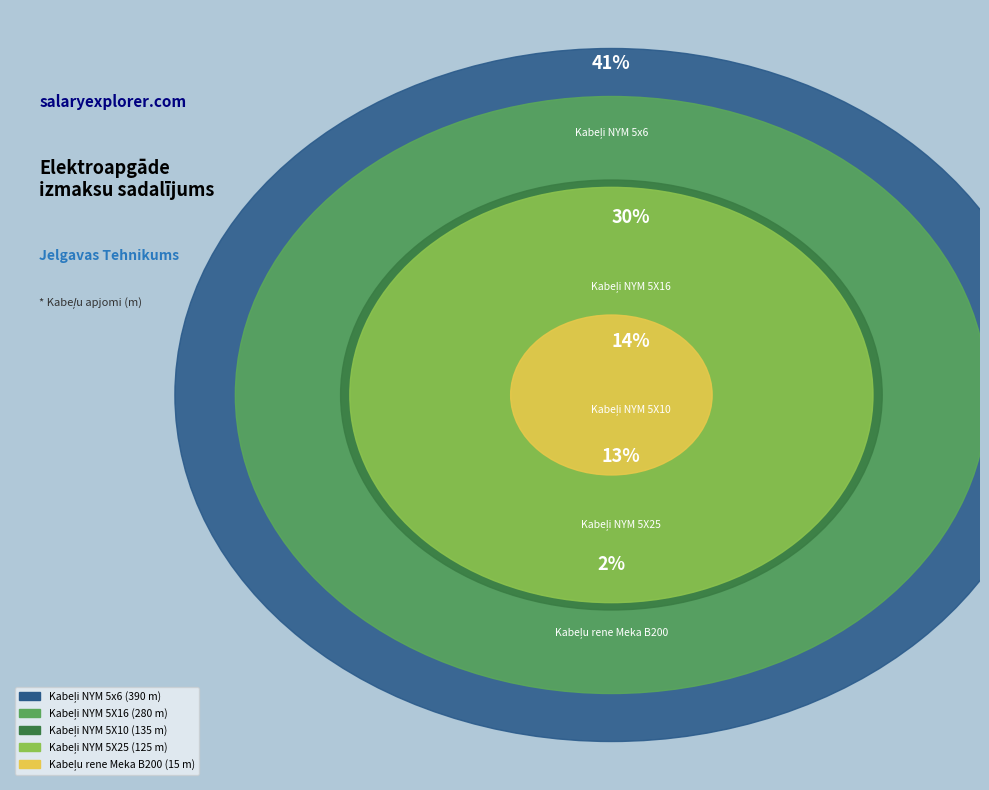

The Kabeļi NYM 5X25 slice represents 13% of the pie. True or false?

True